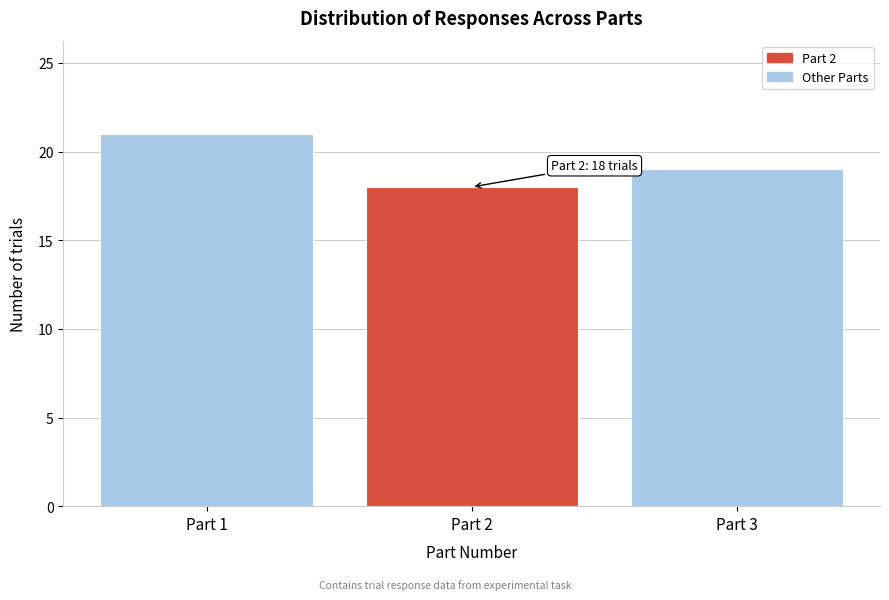

Reading left to right, list all the values displayed in this chart.

Part 1=21	Part 2=18	Part 3=19